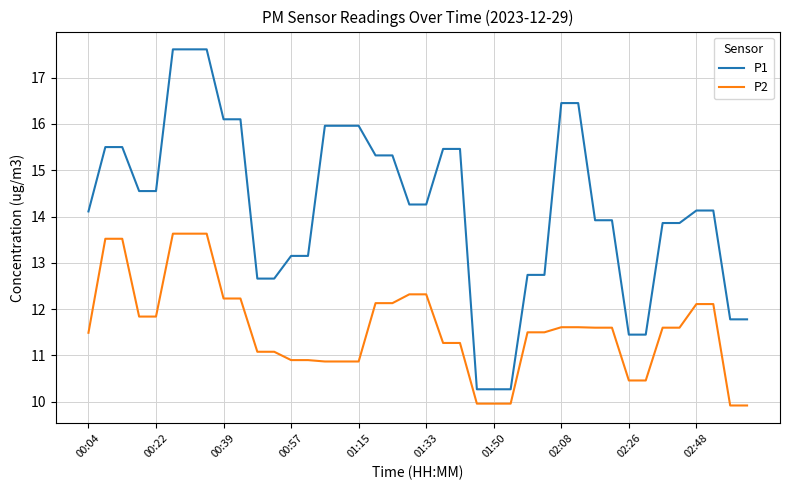

What is the smallest value displayed?

9.9